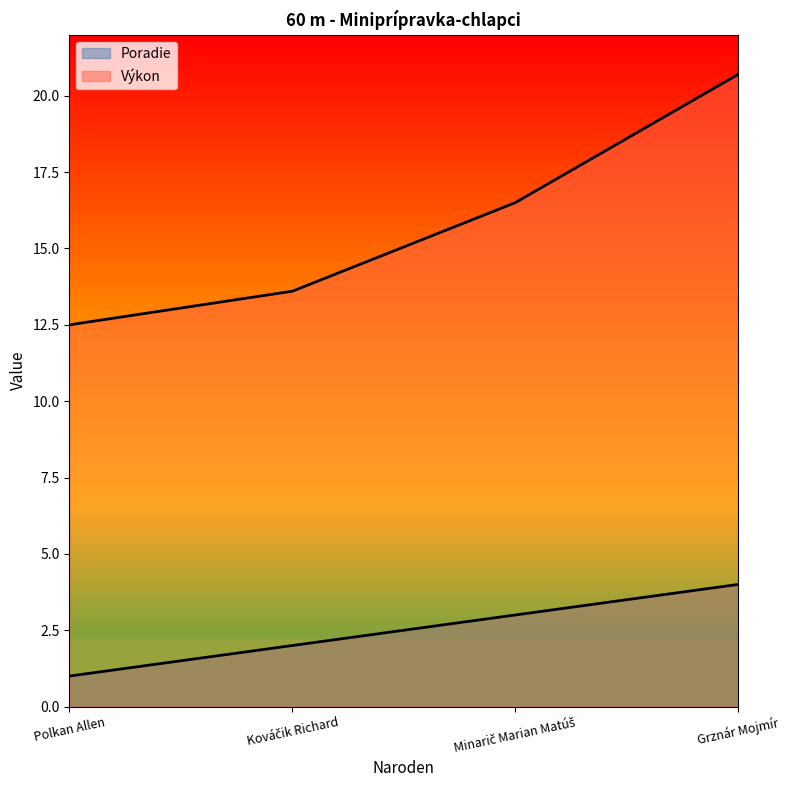

What is the sum of the Poradie values at Grznár Mojmír and Kováčik Richard?

6.0